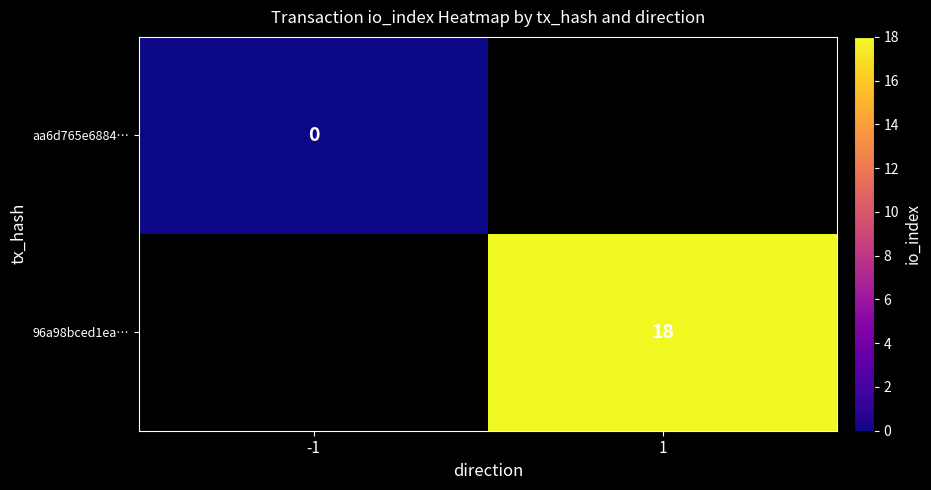

True or false: 96a98bced1ea… has a value of 18 at 1.

True